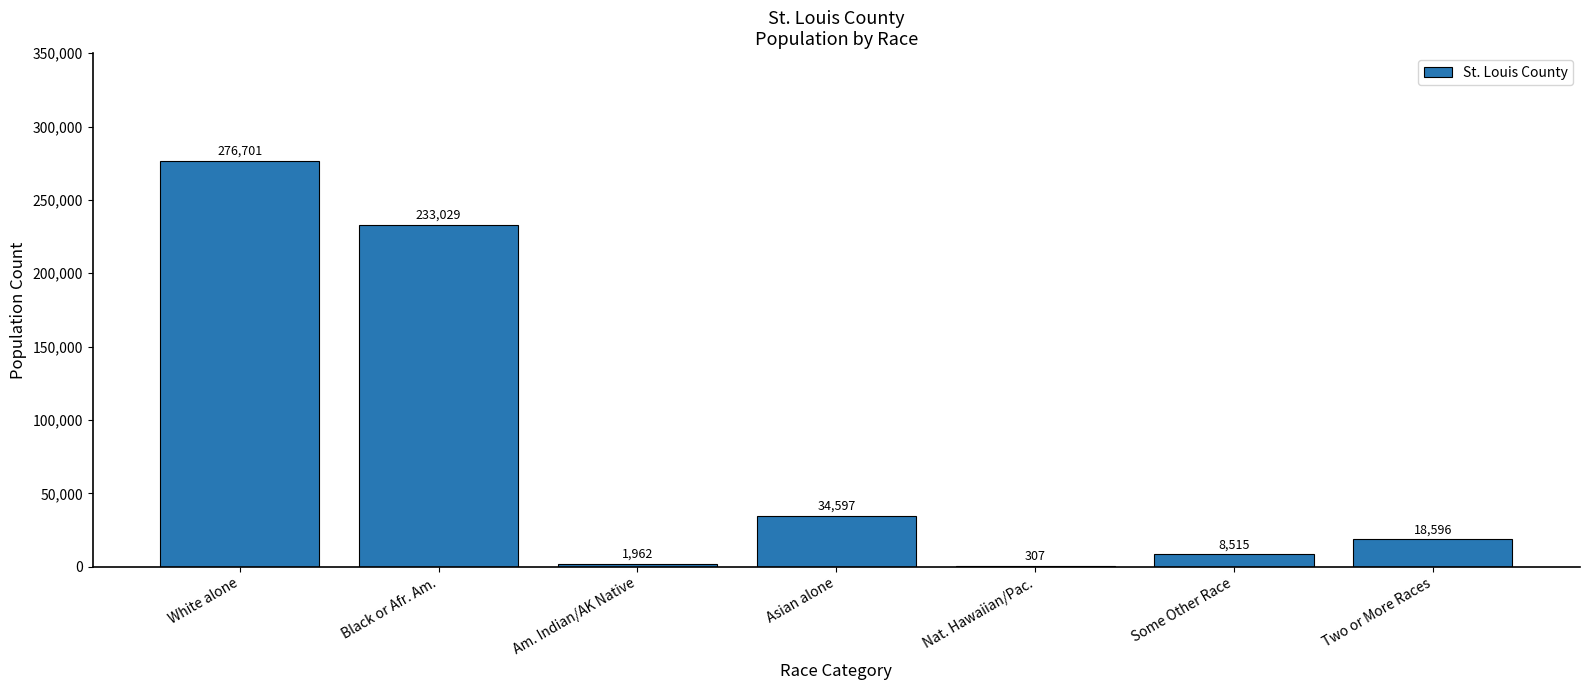

What is the greatest value displayed?

276701